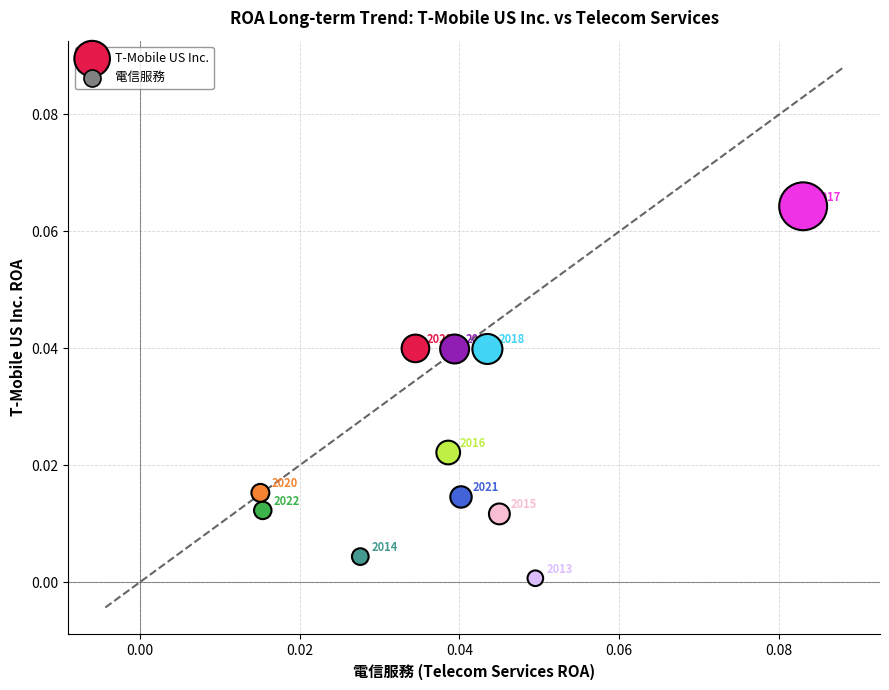

How many data points are displayed?

11